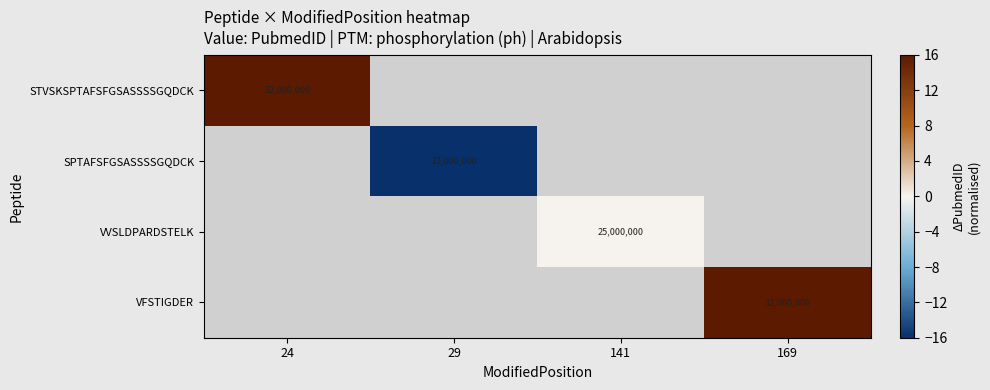

The value of VFSTIGDER at 169 is 32000000. True or false?

True